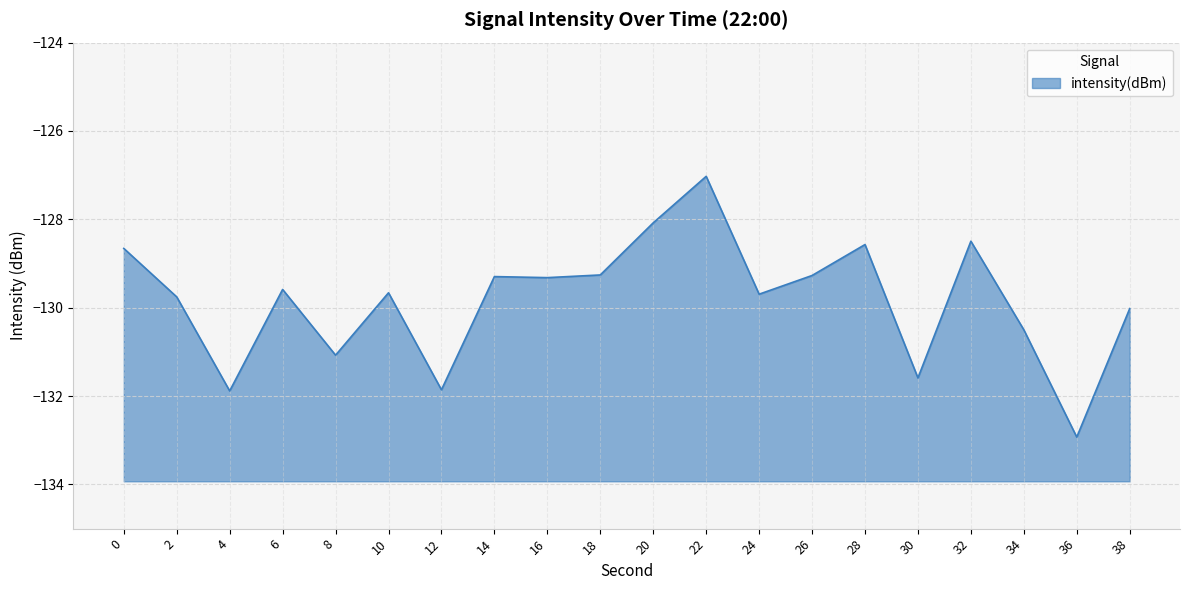

Rank the categories by value from highest to lowest.

22, 20, 32, 28, 0, 18, 26, 14, 16, 6, 10, 24, 2, 38, 34, 8, 30, 12, 4, 36